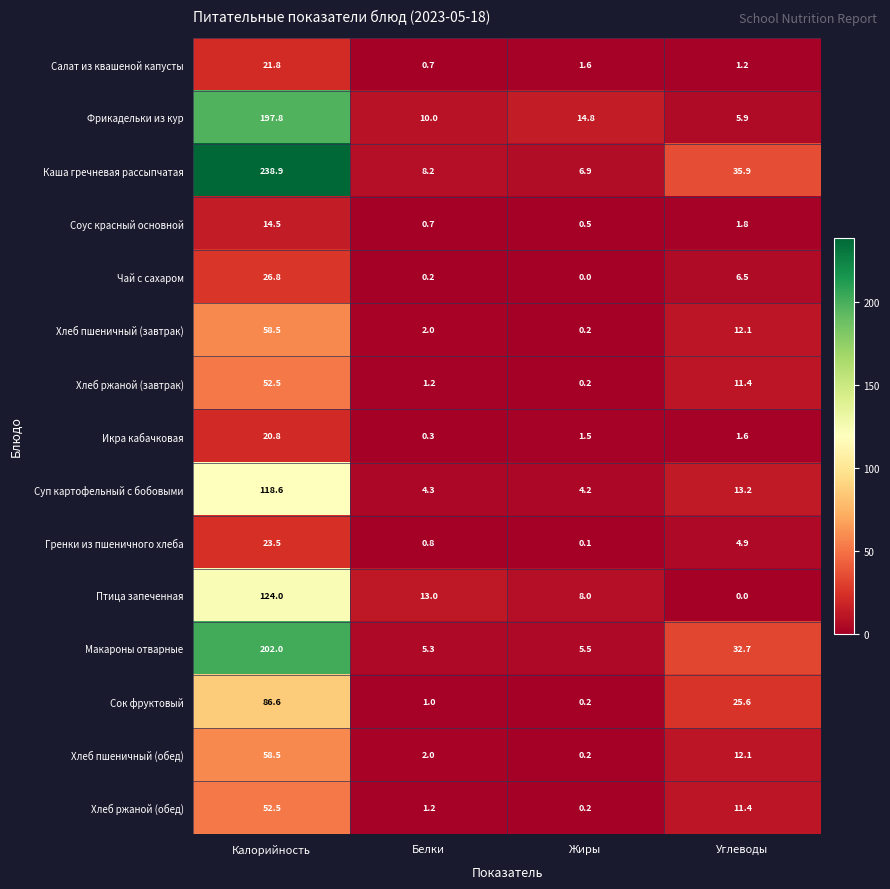

The value of Салат из квашеной капусты at Калорийность is 21.8. True or false?

True